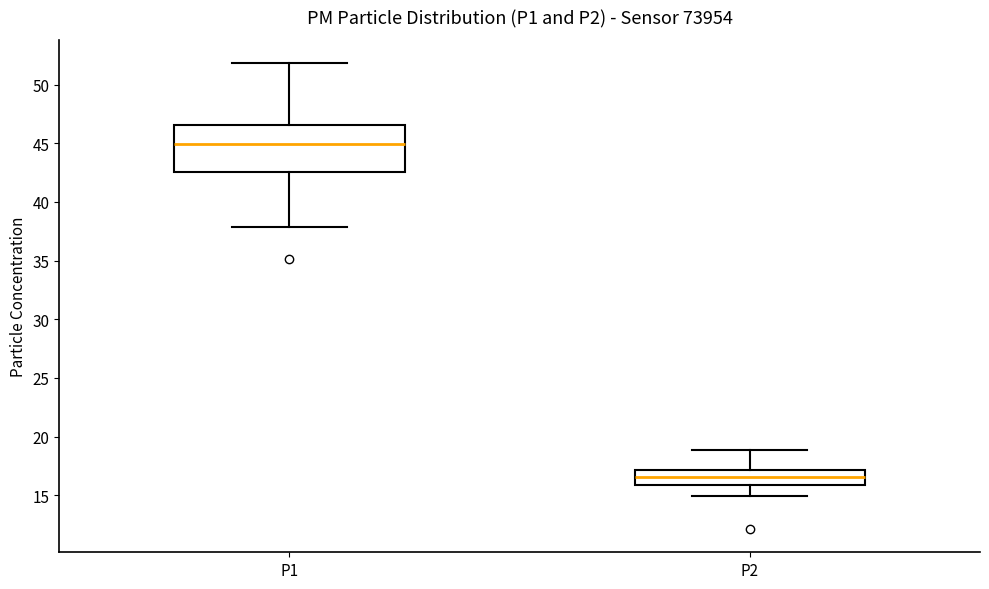

Where does the lower whisker of the box for P1 end on the y-axis? The values are not printed on the chart, so give them approximately, as read against the axis.

38.0